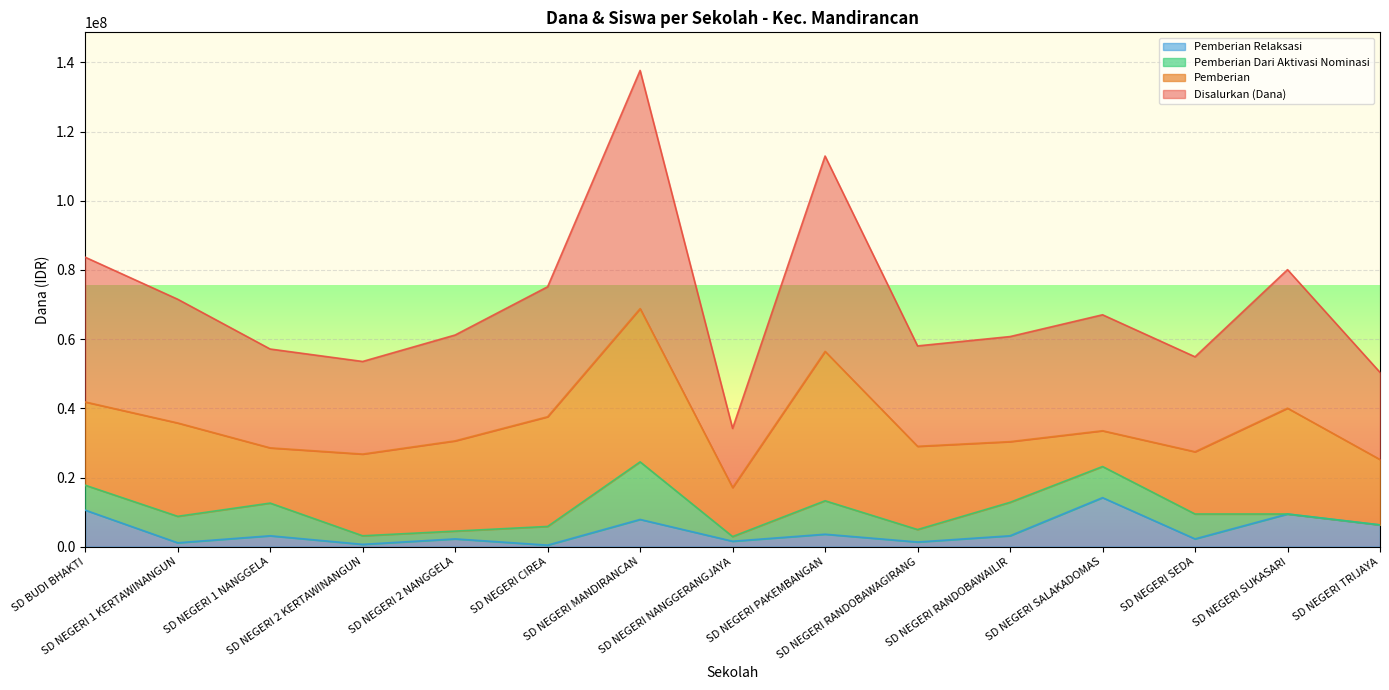

Is it true that Pemberian Relaksasi equals 10575000 at SD BUDI BHAKTI?

True